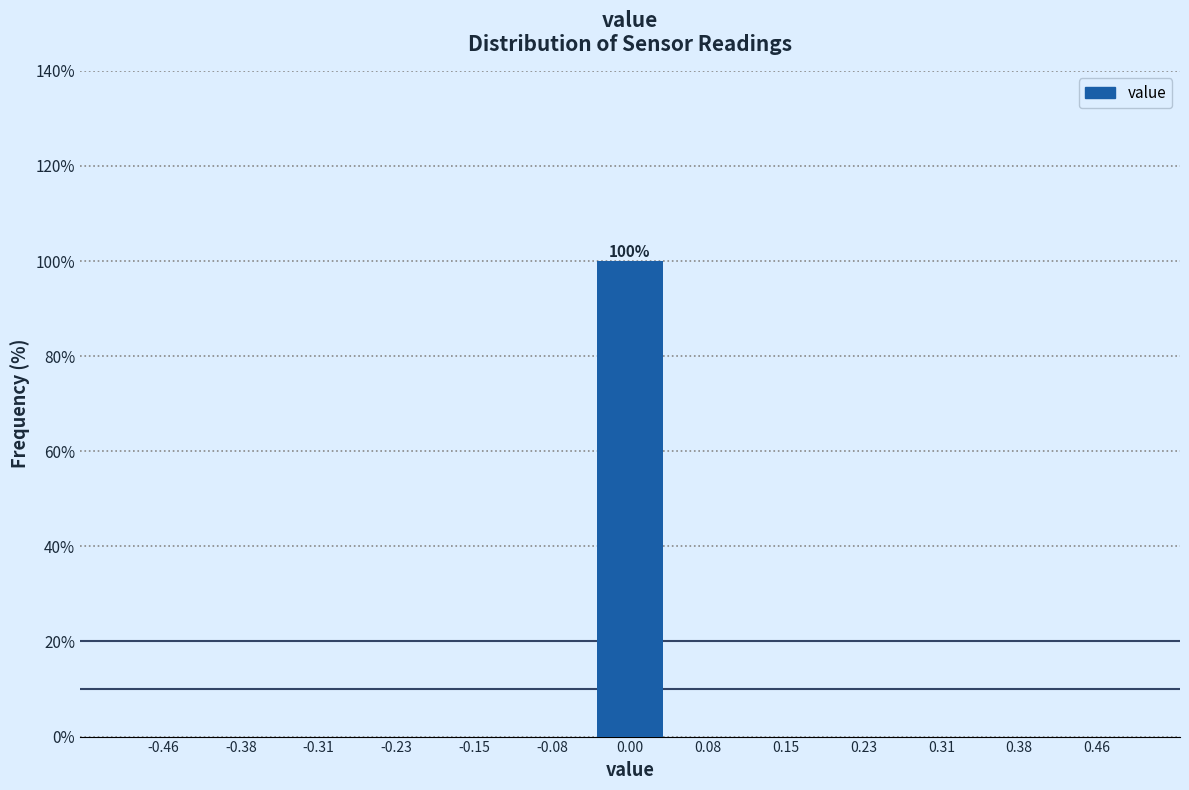

Over which range of the x-axis is the bar tallest?

-0.04 to 0.04